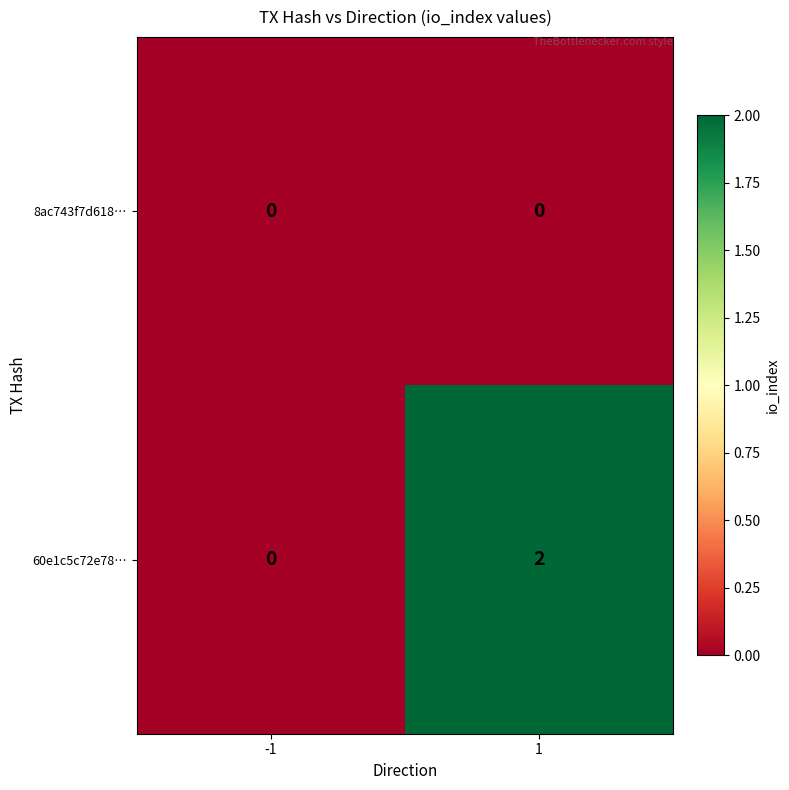

Rank the series by their maximum value, from lowest to highest.

8ac743f7d618…, 60e1c5c72e78…